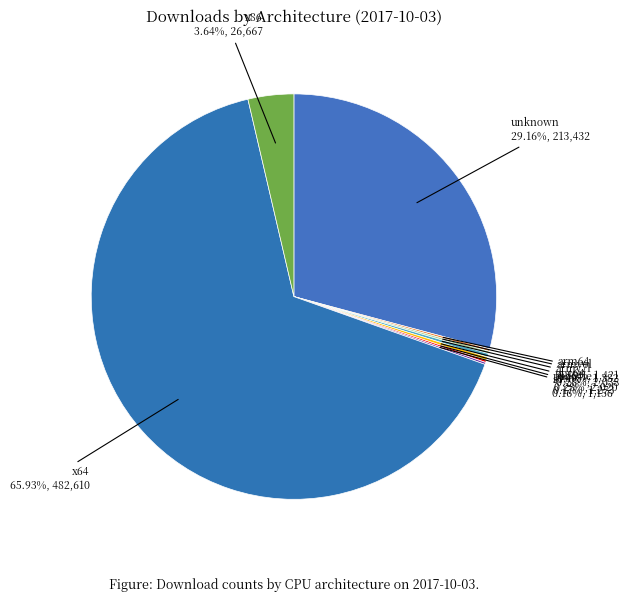

Rank the categories by value from highest to lowest.

x64, unknown, x86, armv7l, ppc64, arm64, armv6l, ppc64le, s390x